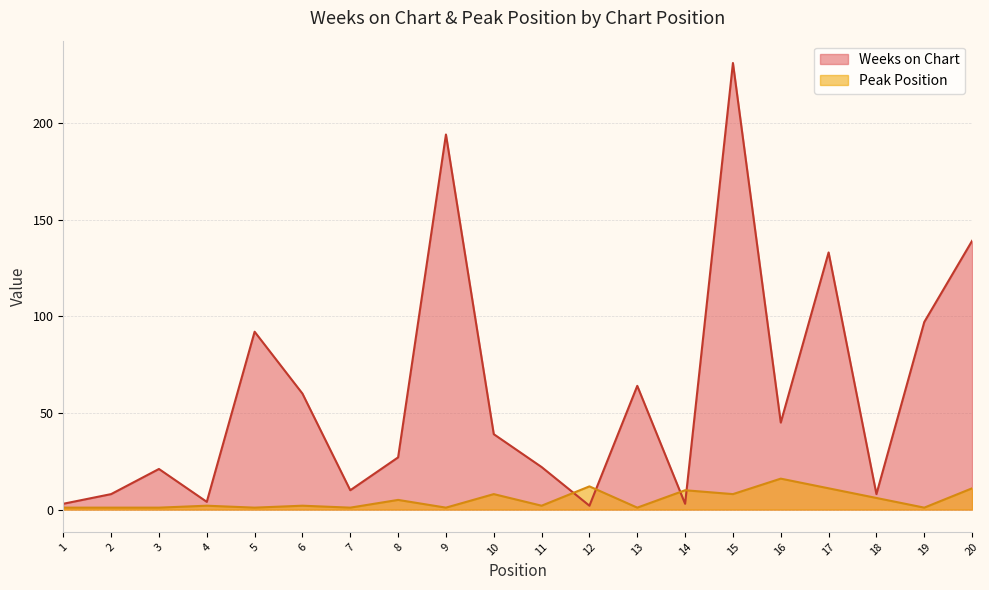

Which label corresponds to the largest value in the chart?

15